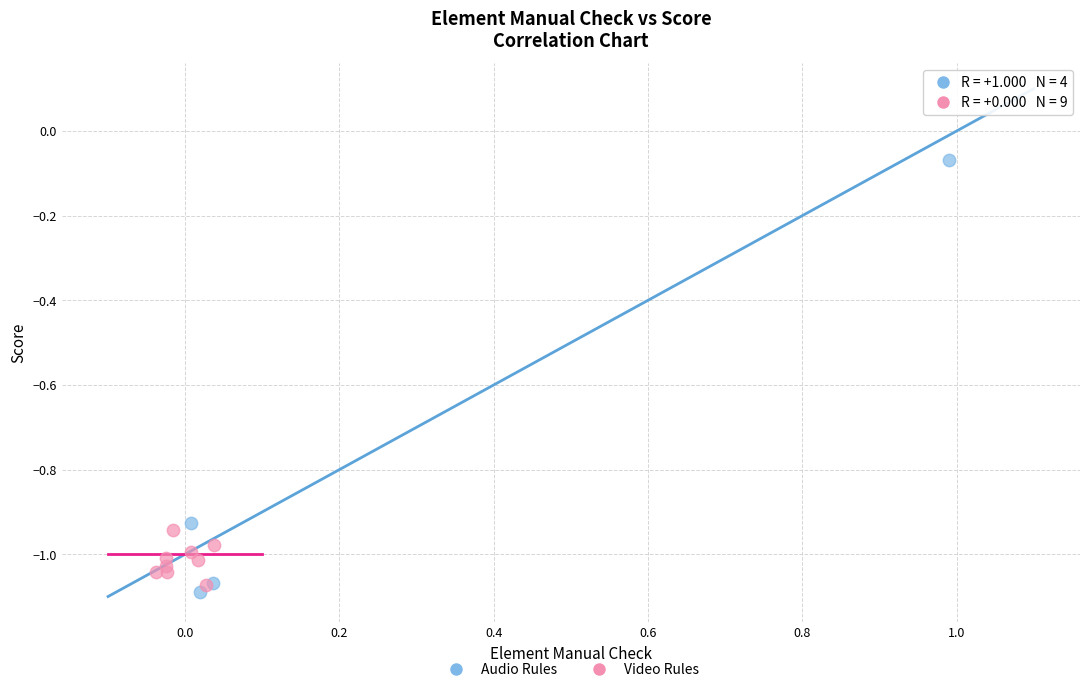

Which series has the widest spread of Y values?

Audio Rules